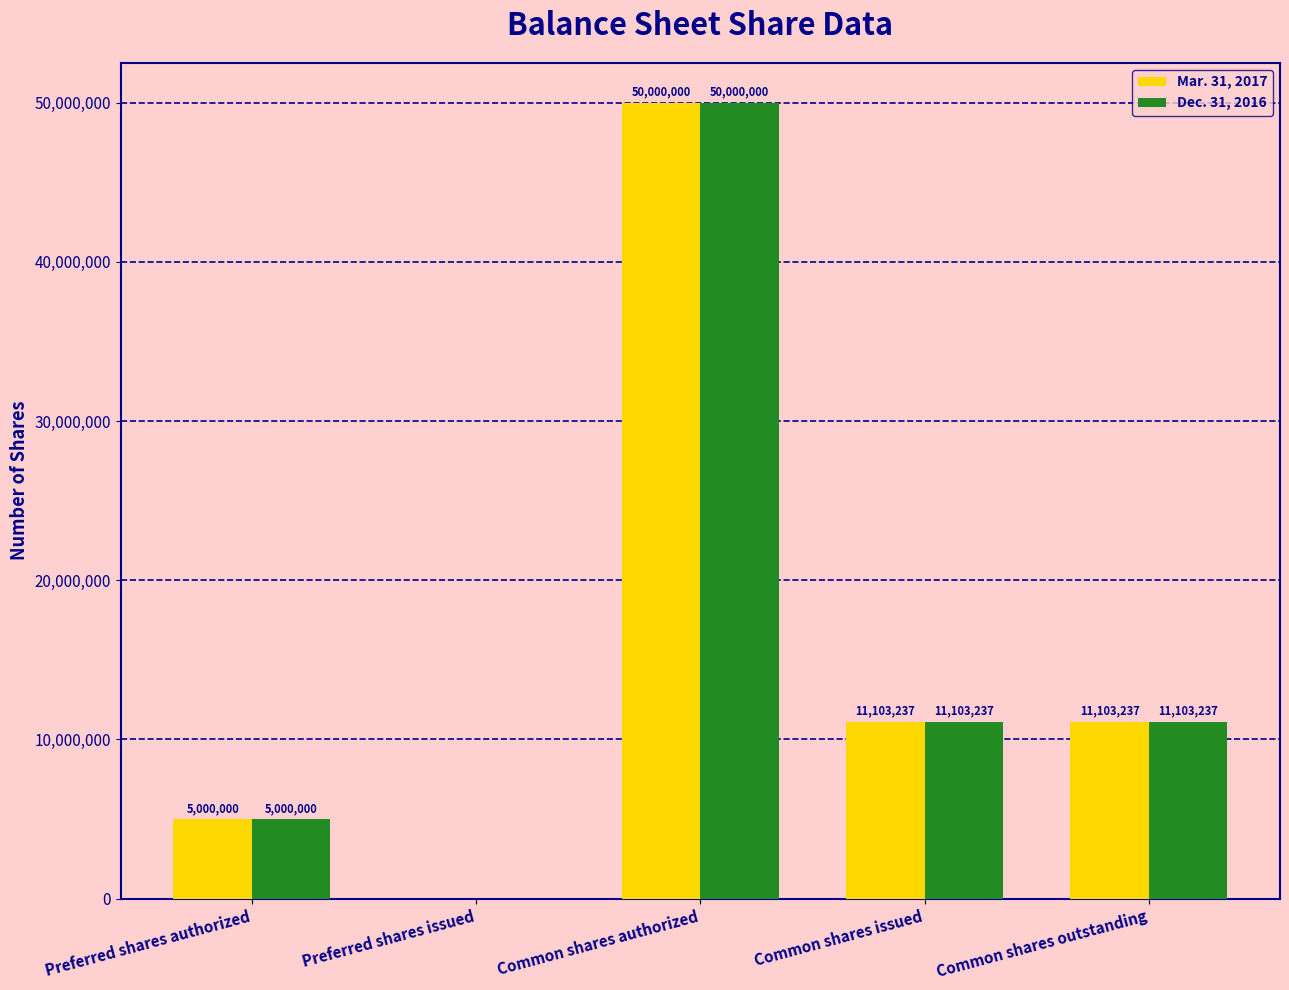

At which category is the sum across all series the highest?

Common shares authorized